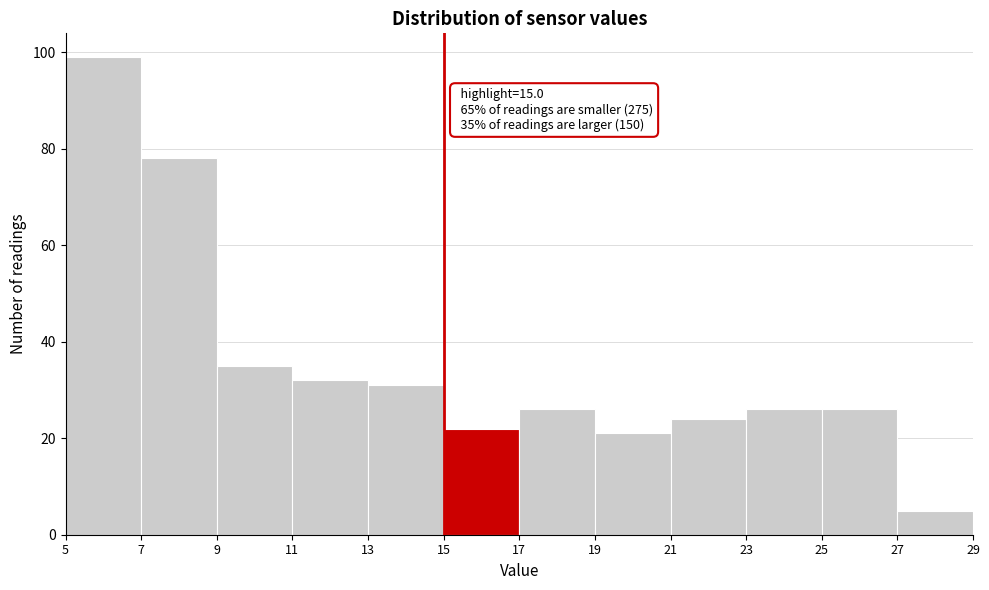

Over which range of the x-axis is the bar tallest?

5 to 7